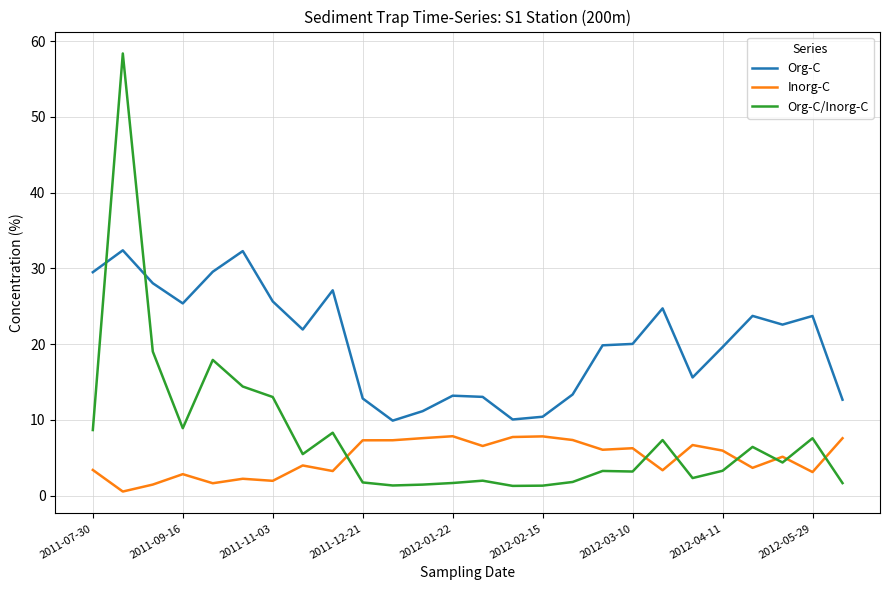

Which series has the largest total across all categories?

Org-C